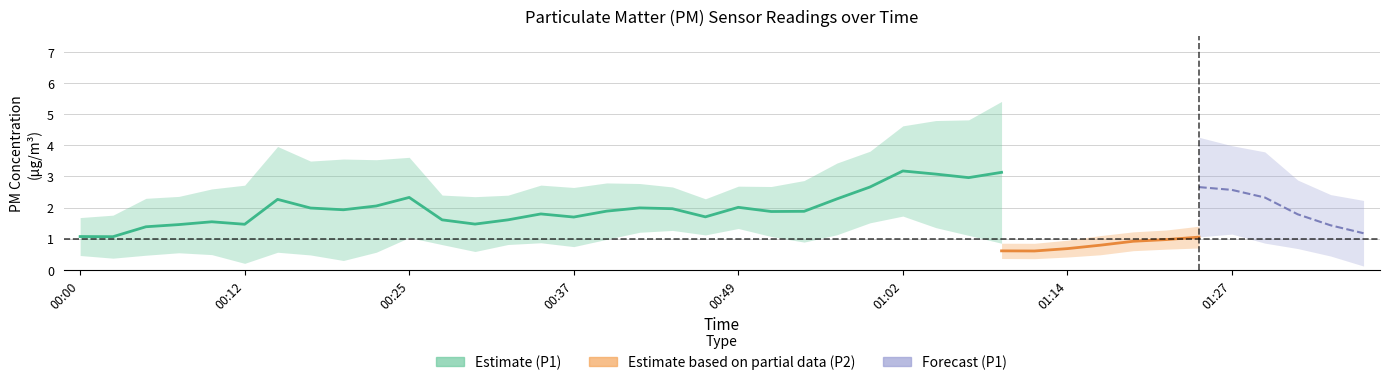

What is the difference between the maximum and minimum values in the P2 series?

0.9